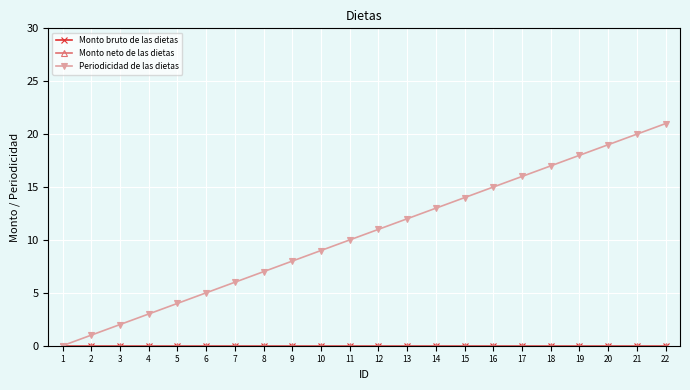

Is this an area chart (filled region under the line)?

No